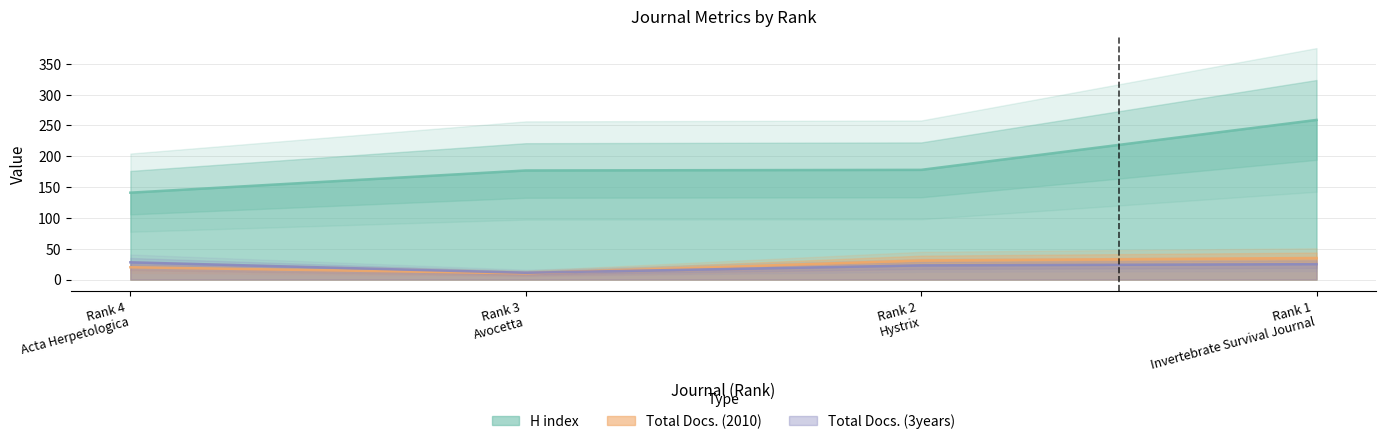

Does the chart display data point markers on the line(s)?

No